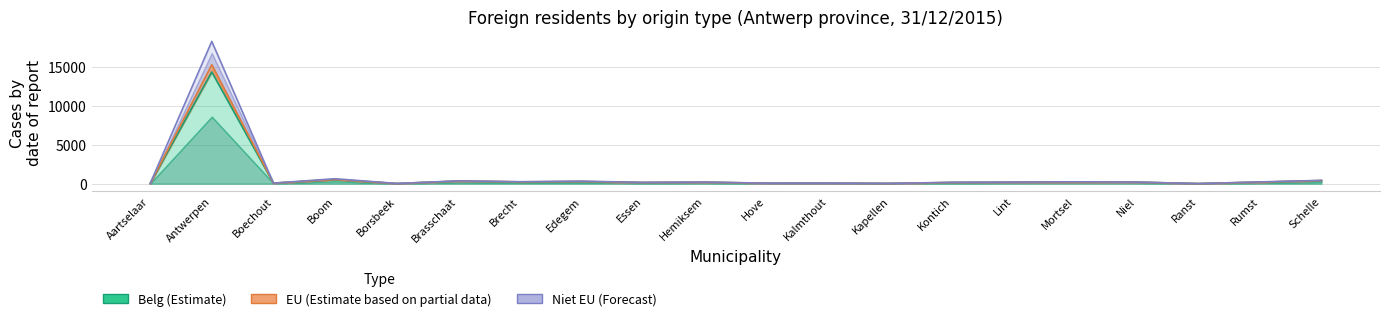

True or false: EU and Niet EU intersect in this chart.

False